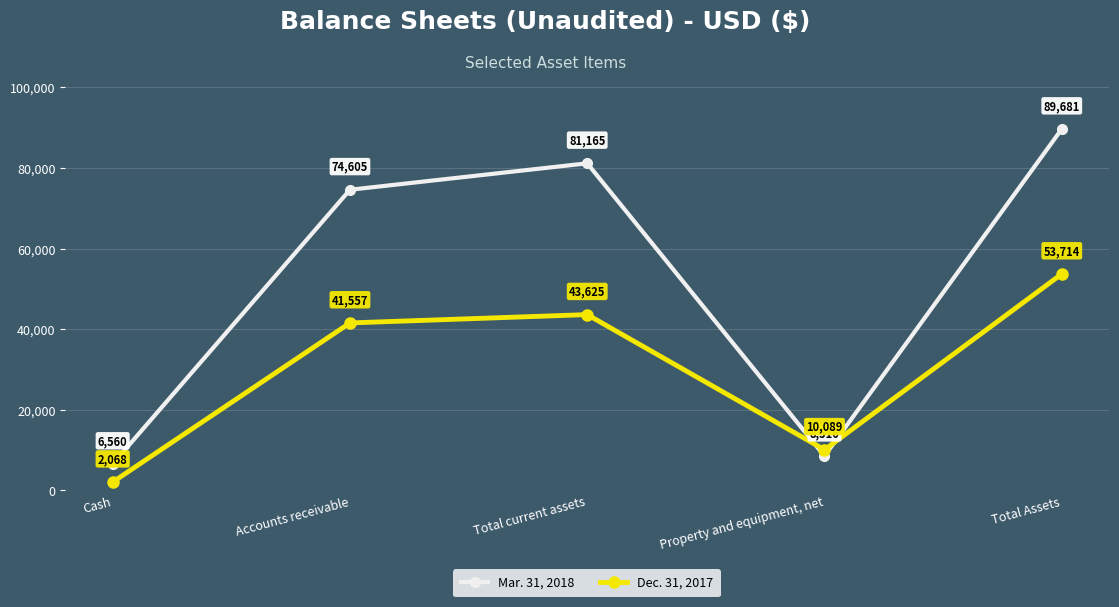

Reading right to left, extract all data points from this chart.

Mar. 31, 2018: 89681	8516	81165	74605	6560
Dec. 31, 2017: 53714	10089	43625	41557	2068